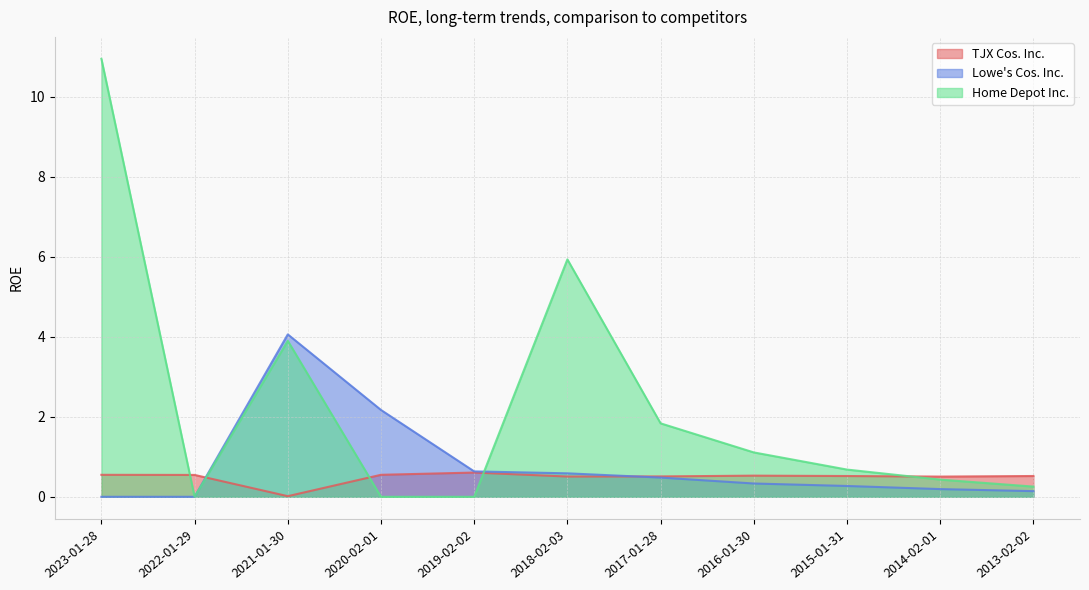

How many data points in Home Depot Inc. are above 0?

8